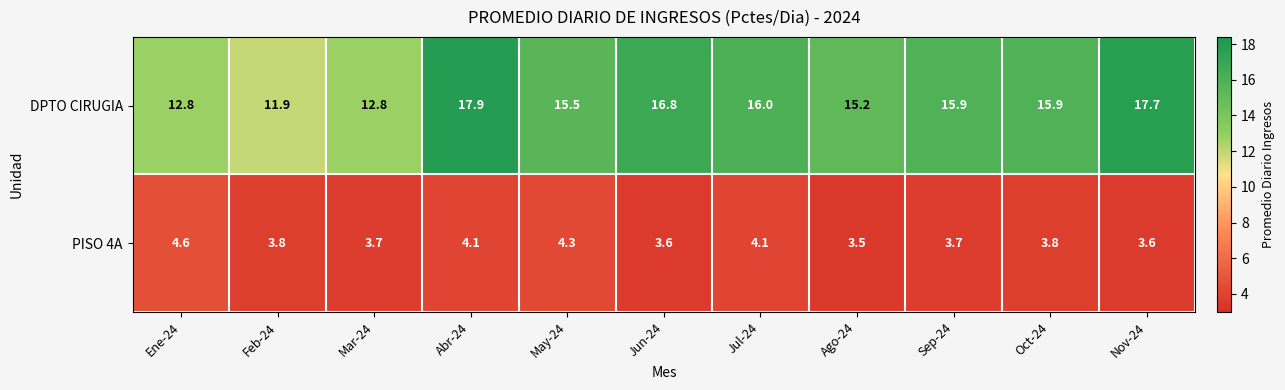

Reading left to right, extract all data points from this chart.

DPTO CIRUGIA: 12.8	11.9	12.8	17.9	15.5	16.8	16.0	15.2	15.9	15.9	17.7
PISO 4A: 4.6	3.8	3.7	4.1	4.3	3.6	4.1	3.5	3.7	3.8	3.6